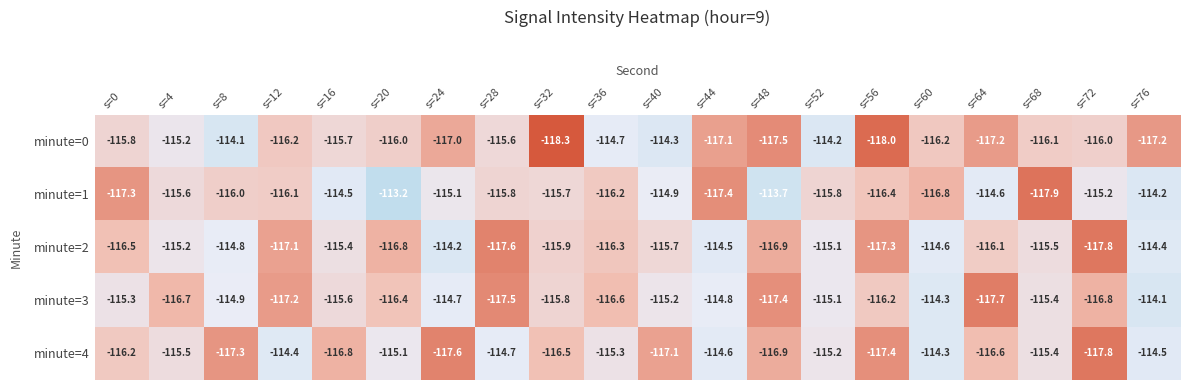

Rank the series at s=24 from highest to lowest value.

minute=2, minute=3, minute=1, minute=0, minute=4